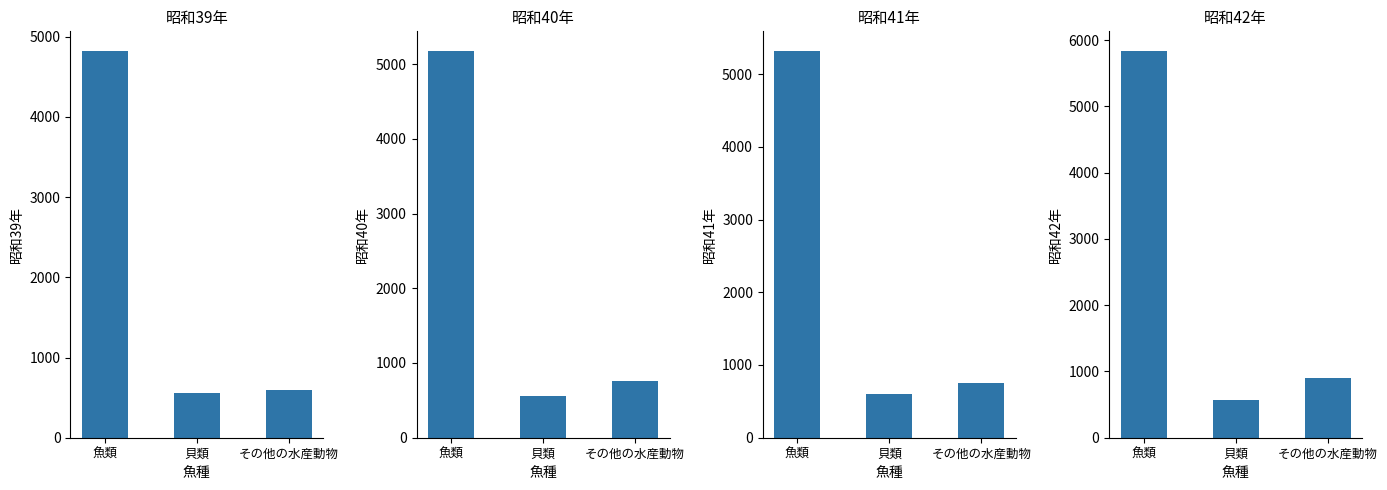

What are all the series names shown in the legend?

昭和39年, 昭和40年, 昭和41年, 昭和42年